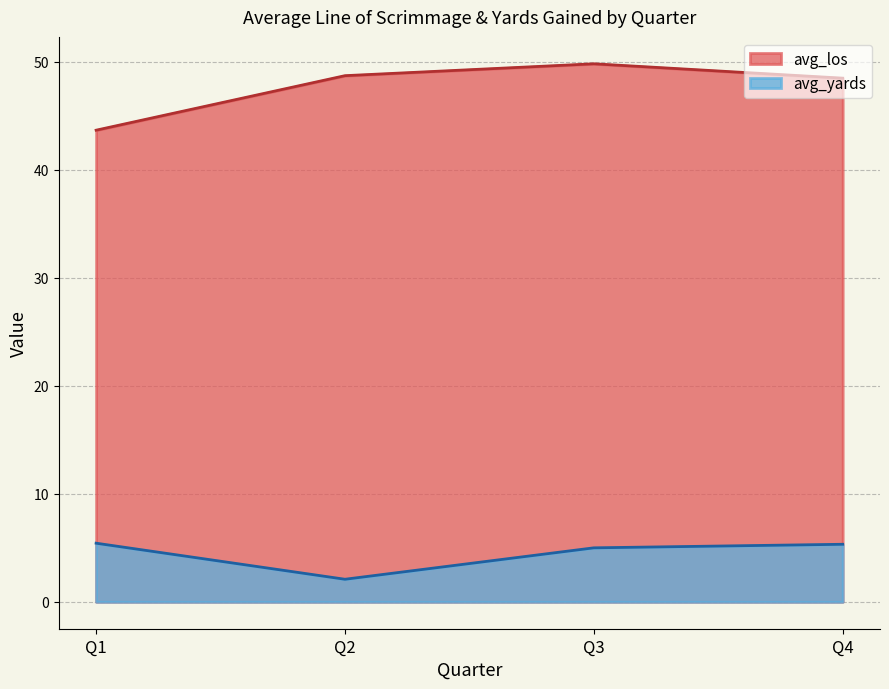

What is the sum of the avg_los values at Q4 and Q1?

92.2